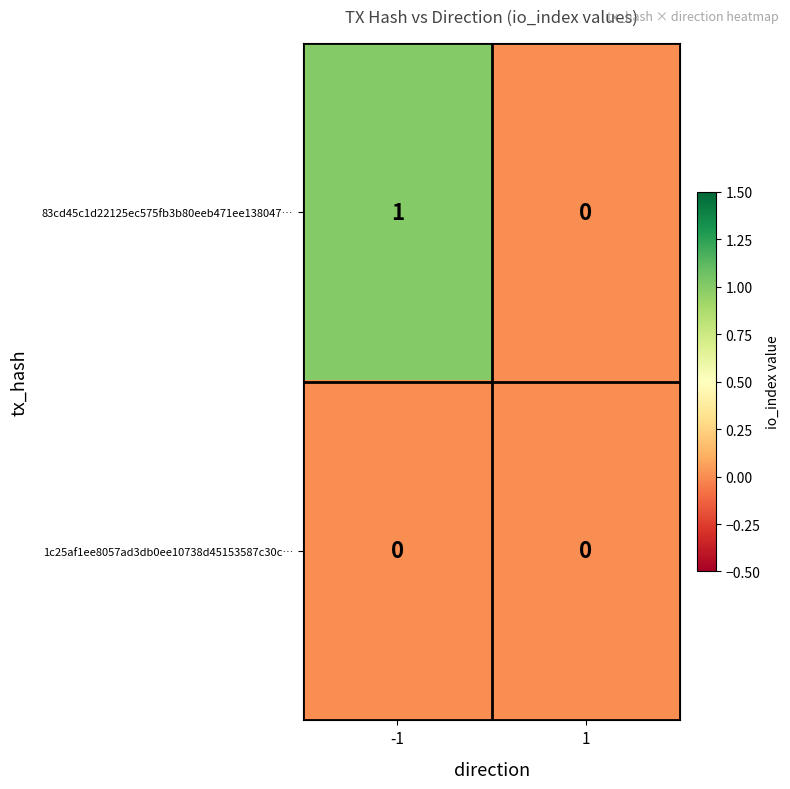

Which series changed the most between -1 and 1?

83cd45c1d22125ec575fb3b80eeb471ee138047…